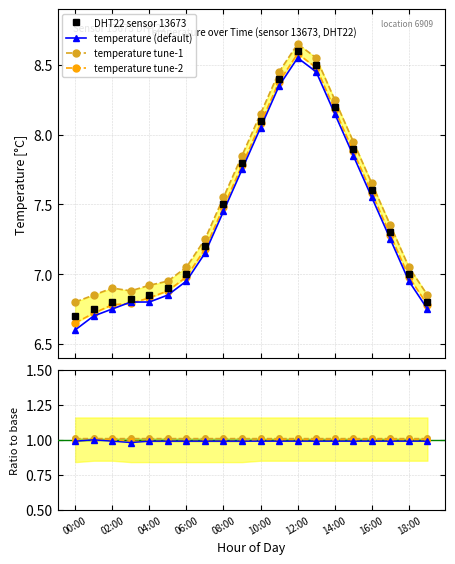

True or false: temperature (default) and temperature tune-2 cross at least once.

False